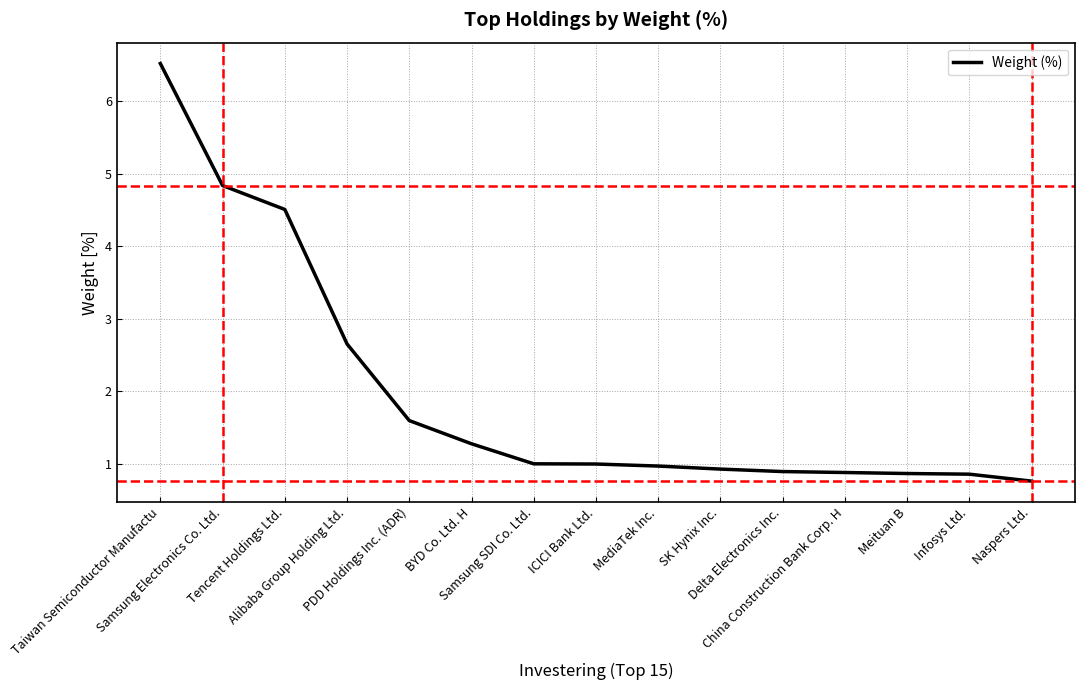

What is the greatest value displayed?

6.5